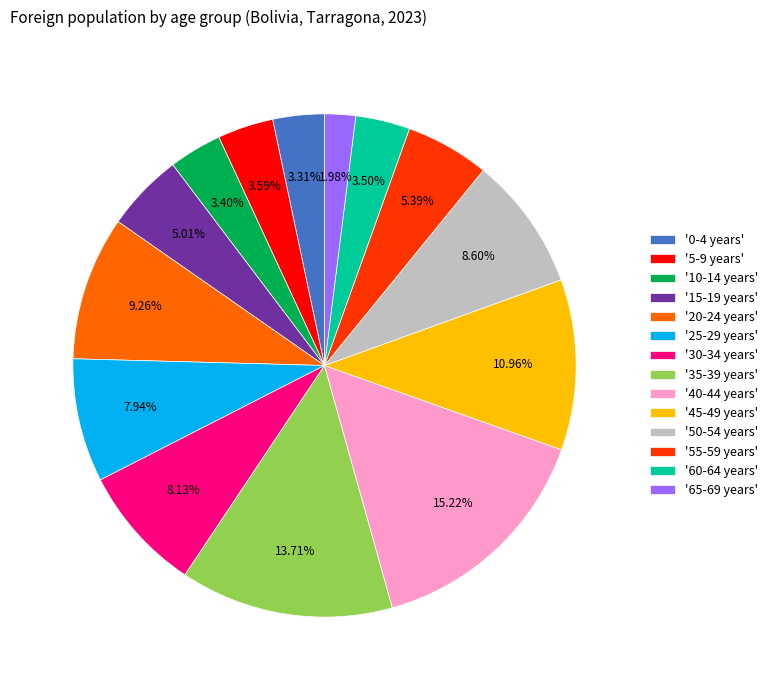

Do '15-19 years' and '20-24 years' together represent more than half of the pie?

No